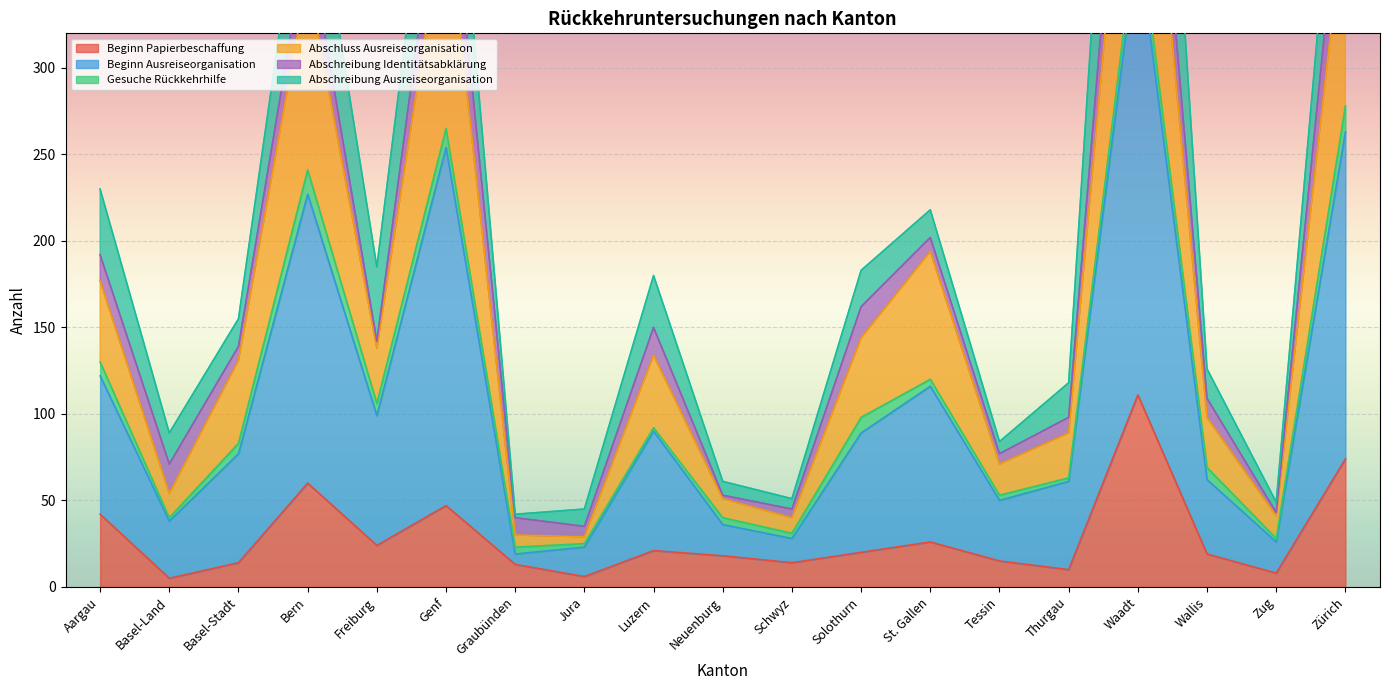

How many data points in Beginn Papierbeschaffung are above 19?

9